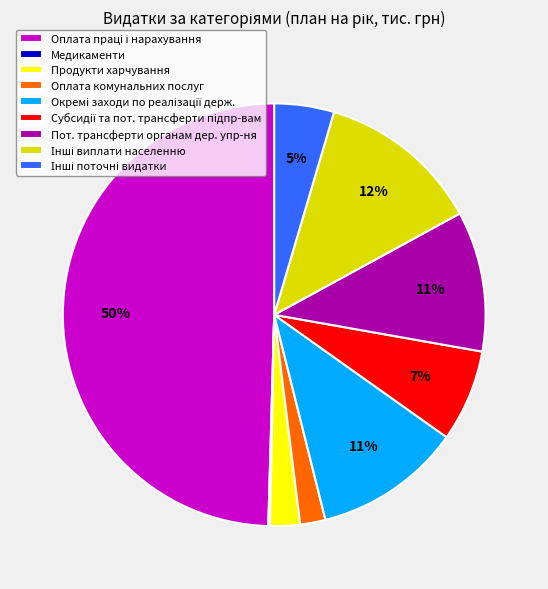

Is Оплата комунальних послуг the majority of the pie?

No